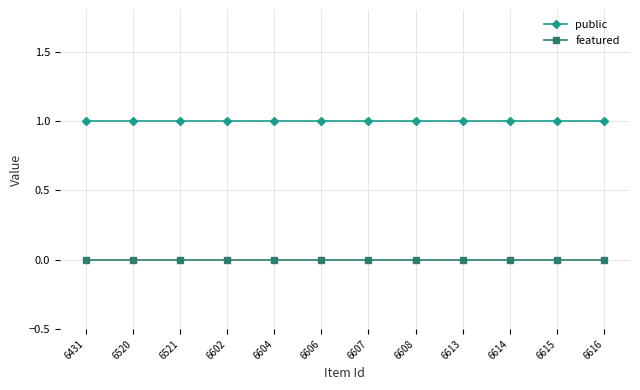

Rank the series by their maximum value, from highest to lowest.

public, featured